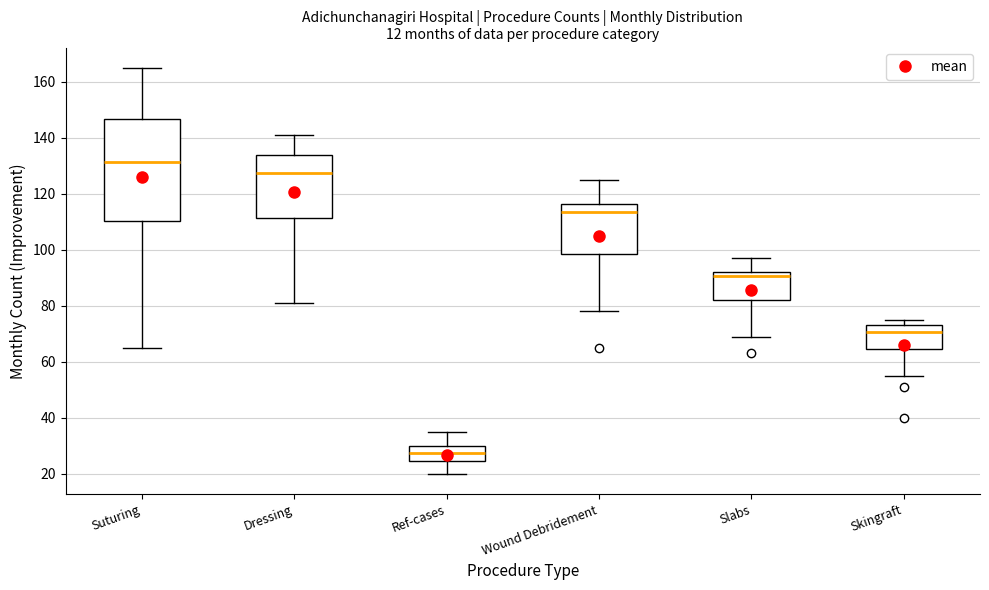

Which box is the tallest, from its lower edge to its upper edge?

Suturing